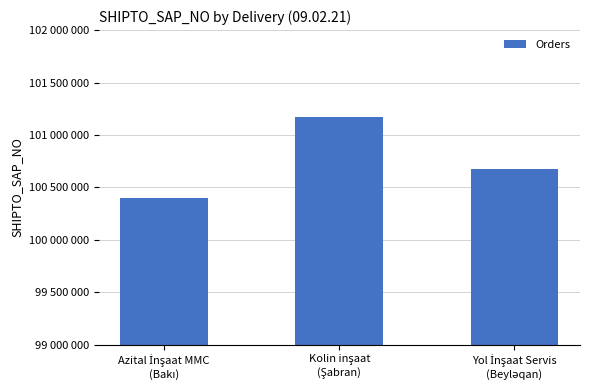

Reading left to right, transcribe all the data shown in this chart.

100401740	101171730	100676493